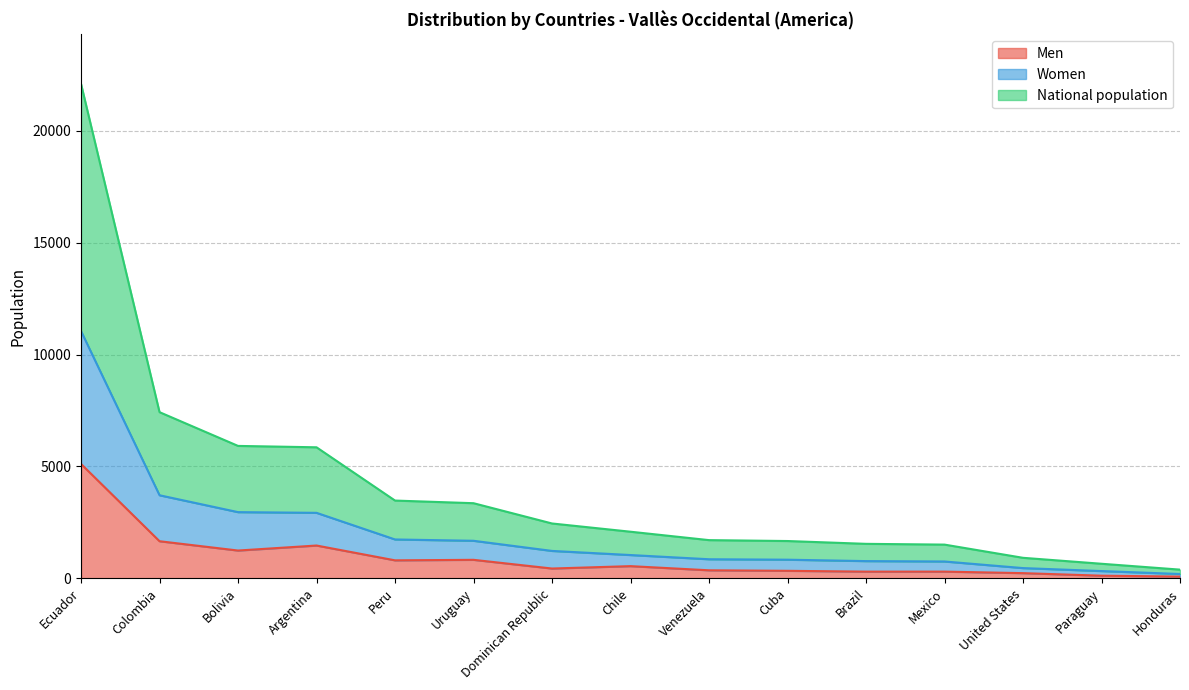

True or false: Women has more than 1 interior local peaks.

False